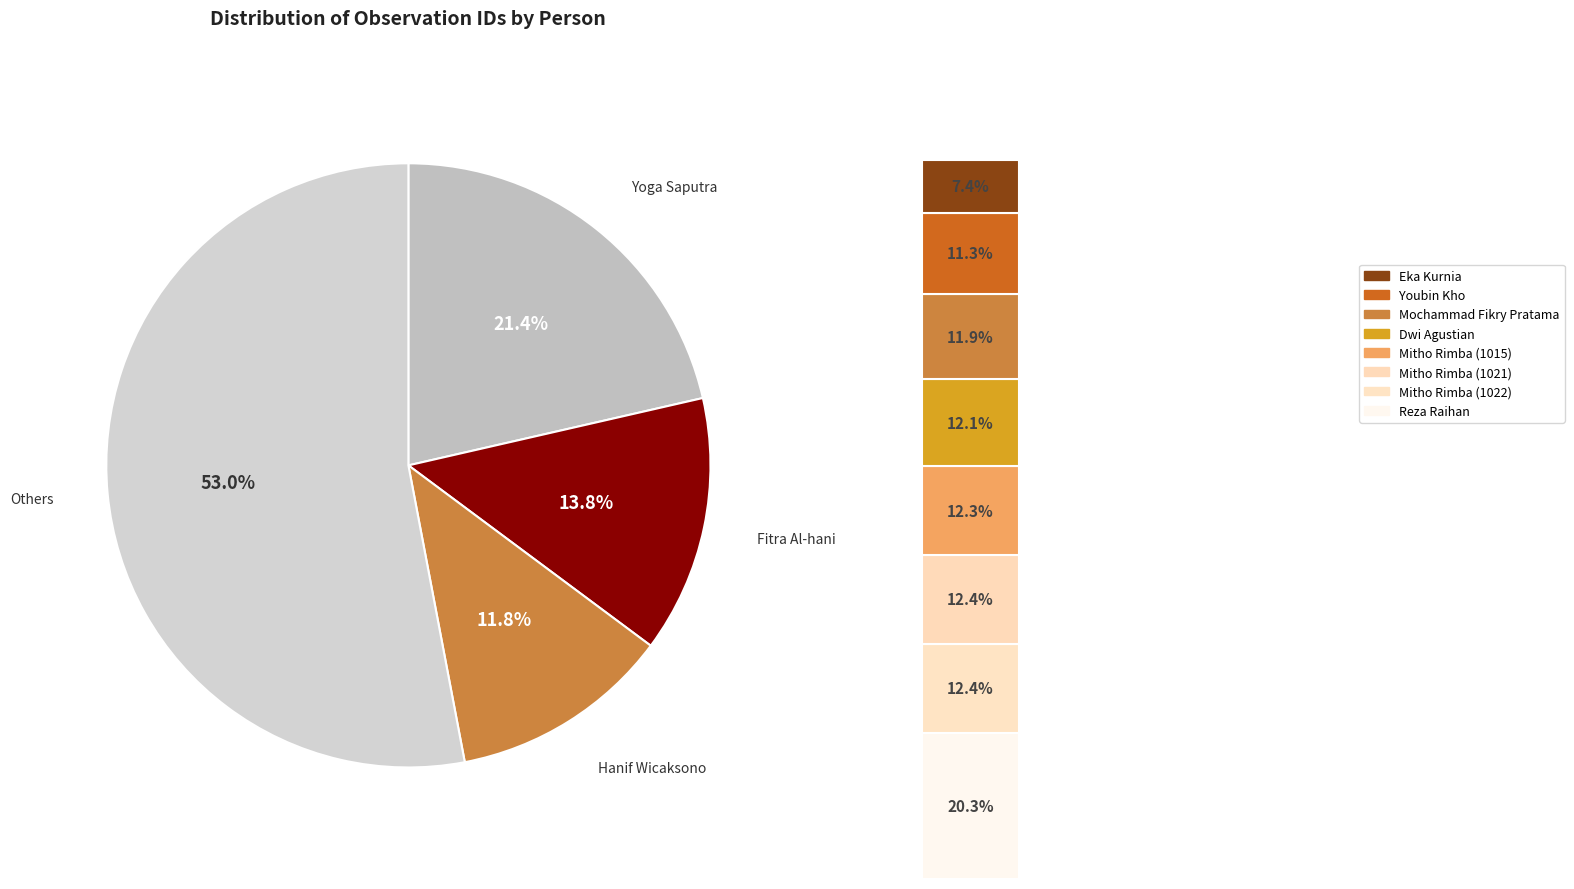

To the nearest percent, what percentage of the pie is Mitho Rimba (1021)?

7%